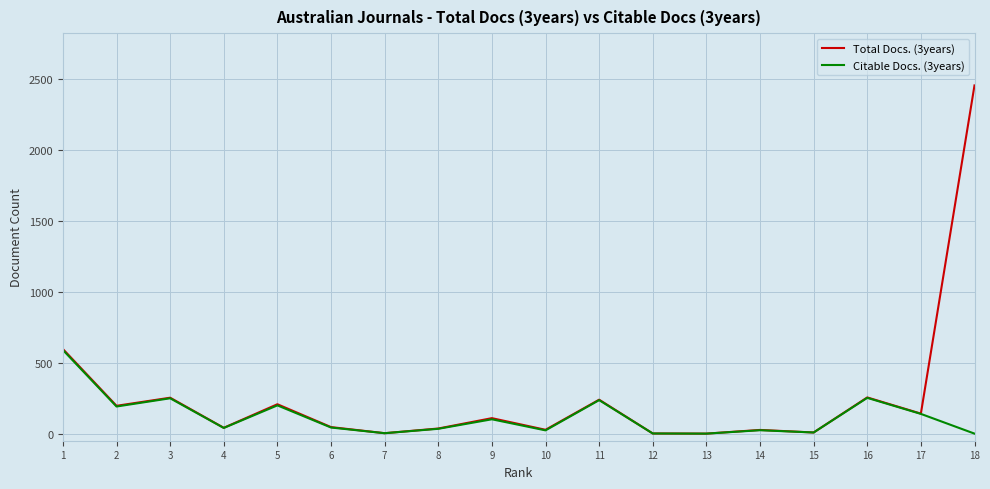

What is the difference between the Total Docs. (3years) values at 16 and 4?

214